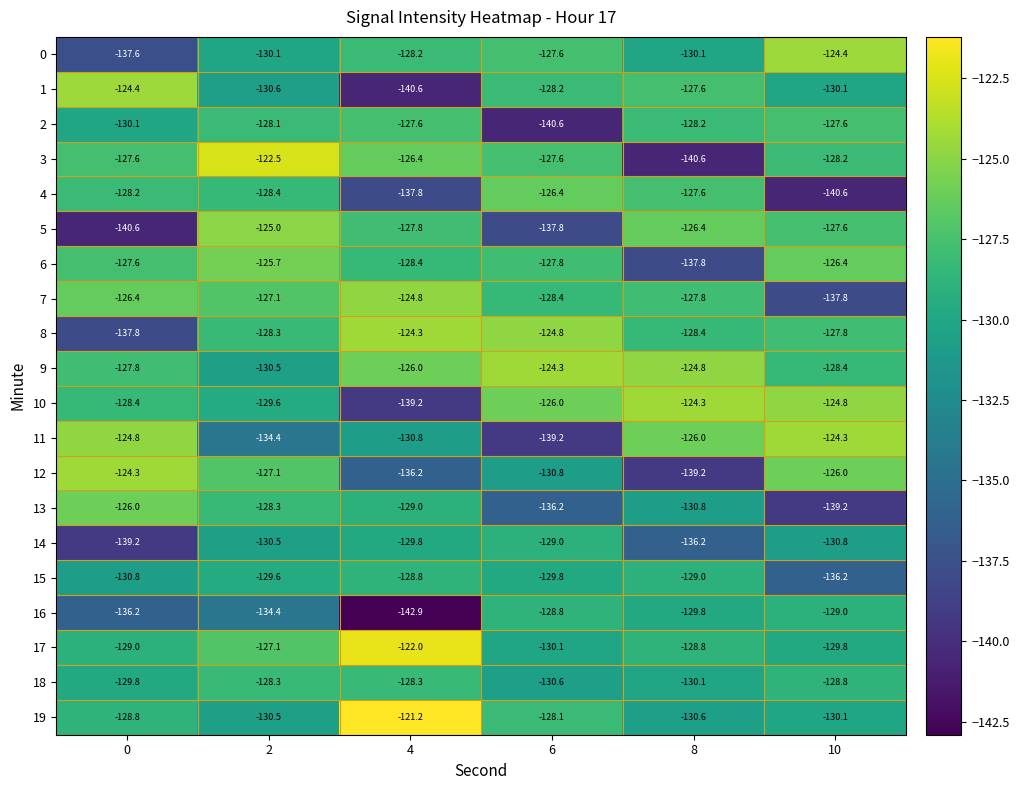

The value of 12 at 8 is -249.2. True or false?

False